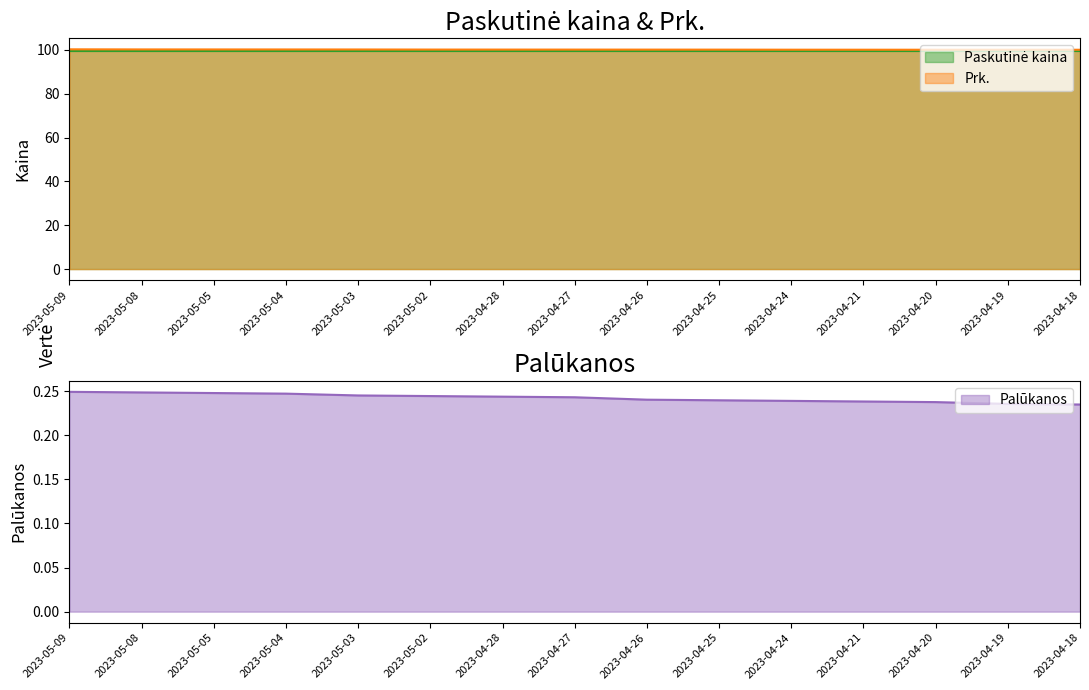

Does the chart display data point markers on the line(s)?

No